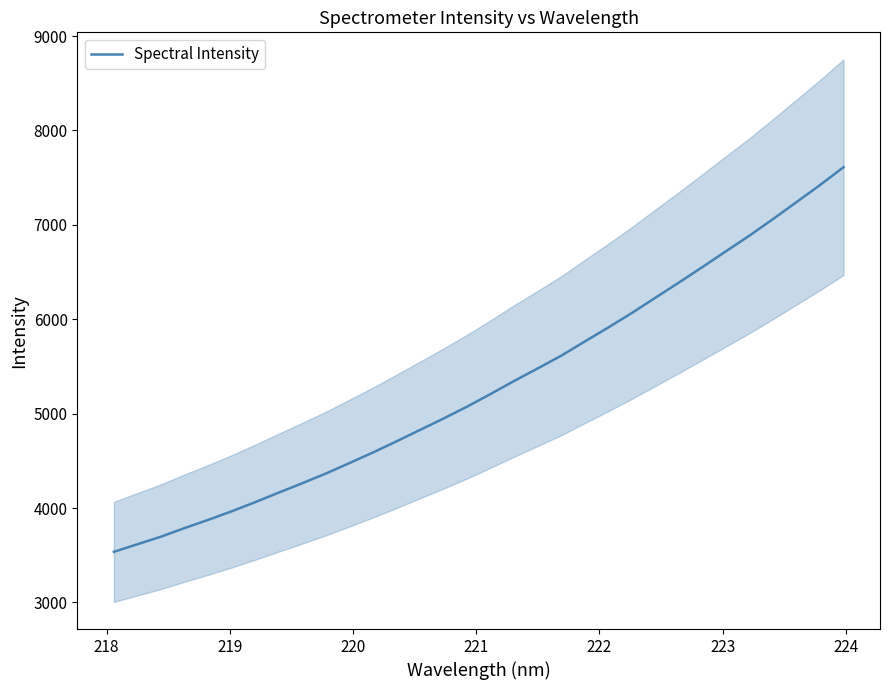

What is the label of the 27th point from the right?

222